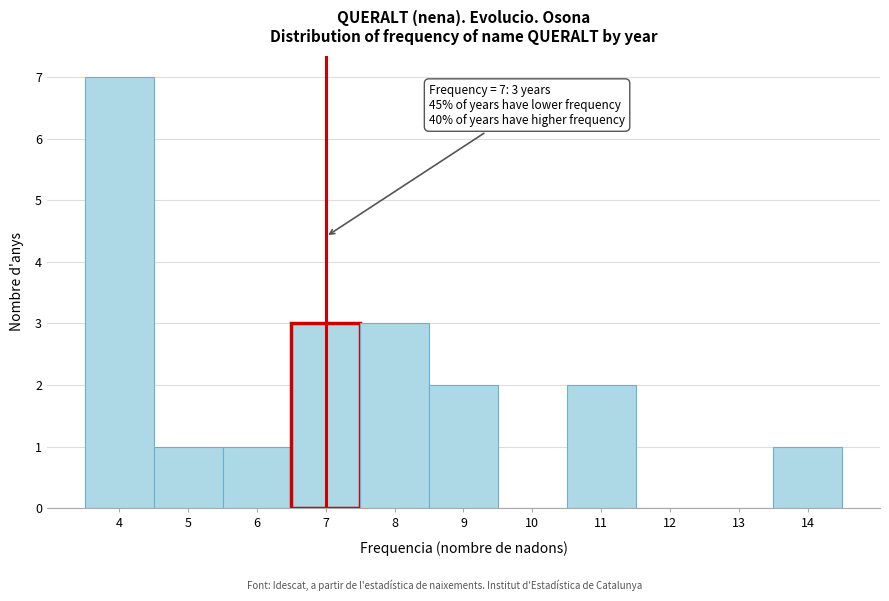

Over which range of the x-axis is the bar tallest?

3.5 to 4.5